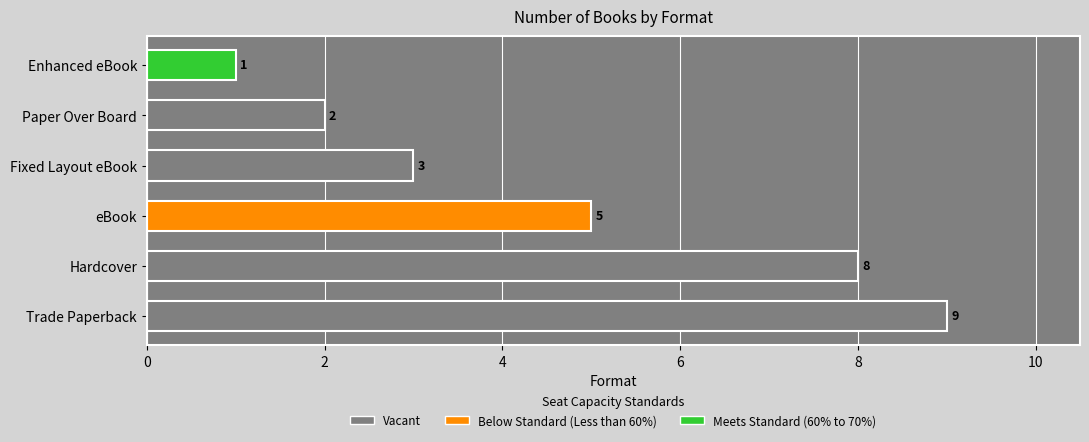

Reading bottom to top, transcribe all the data shown in this chart.

Trade Paperback=9	Hardcover=8	eBook=5	Fixed Layout eBook=3	Paper Over Board=2	Enhanced eBook=1